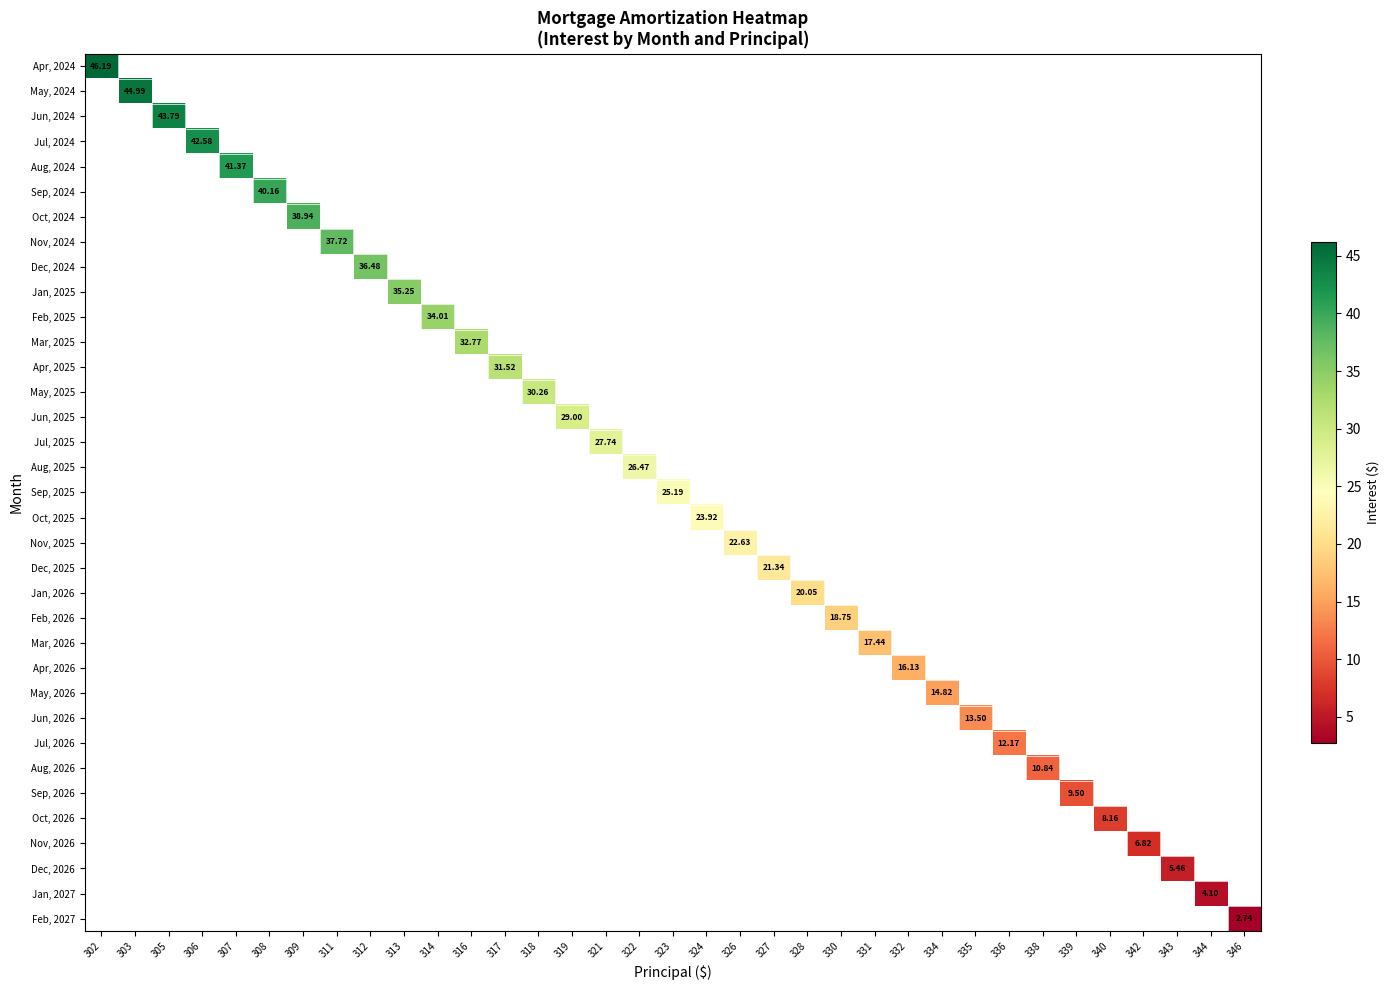

List the labels in order of Jul, 2026 value, smallest first.

302, 303, 305, 306, 307, 308, 309, 311, 312, 313, 314, 316, 317, 318, 319, 321, 322, 323, 324, 326, 327, 328, 330, 331, 332, 334, 335, 336, 338, 339, 340, 342, 343, 344, 346